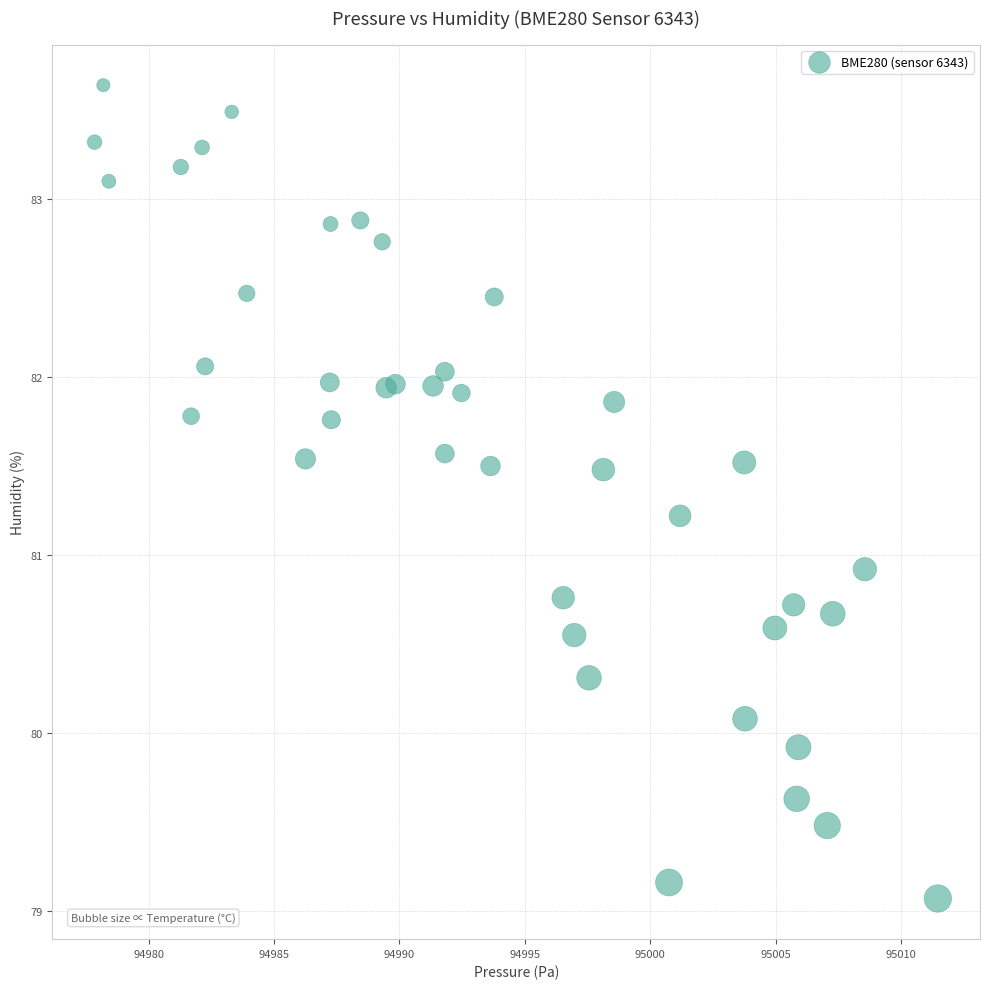

What Y value in the scatter plot is closest to 81?

80.9